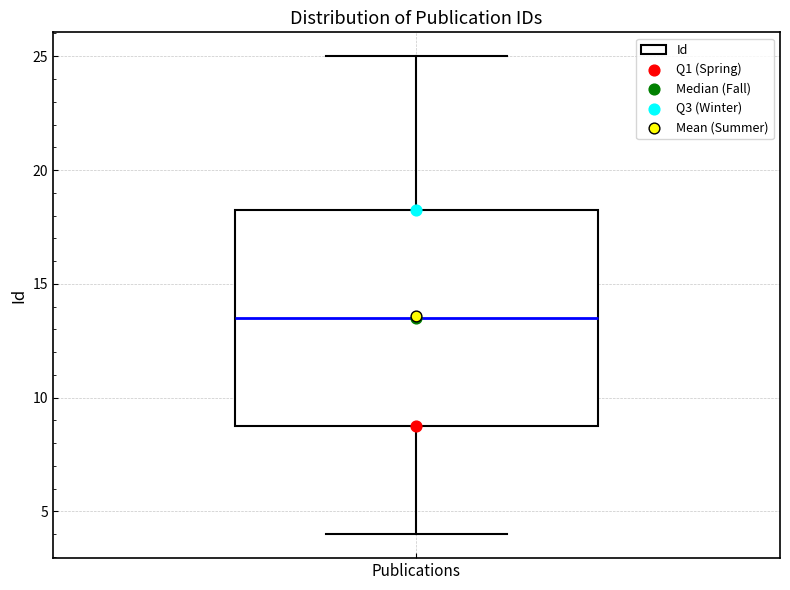

Transcribe this box plot: give where the median line is, the range the box spans, and where the two whiskers end, as read against the y-axis. The values are not printed on the chart, so give them approximately, as read against the axis.

median 13.5, box 9.0 to 18.5, whiskers 4.0 to 25.0